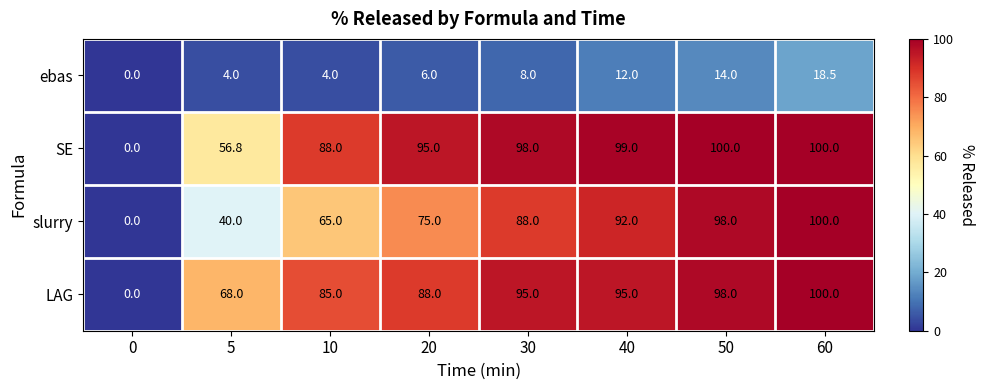

True or false: ebas has a value of 6.0 at 20.

True